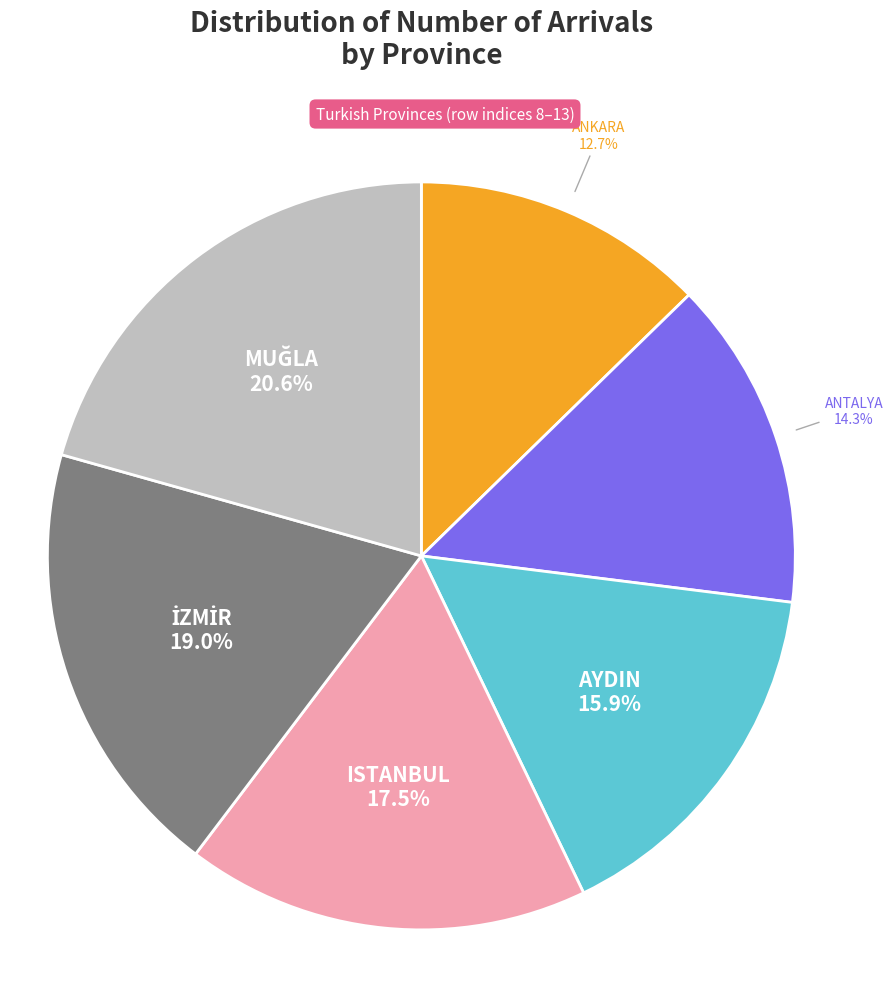

The ANTALYA slice represents 14% of the pie. True or false?

True